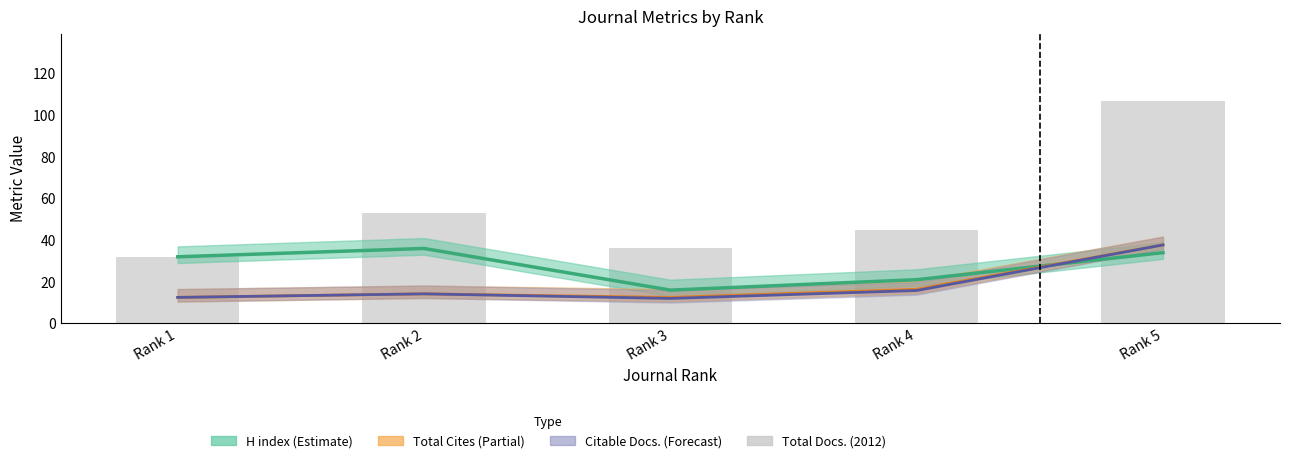

Reading right to left, what are all the values shown in this chart?

107	45	36	53	32